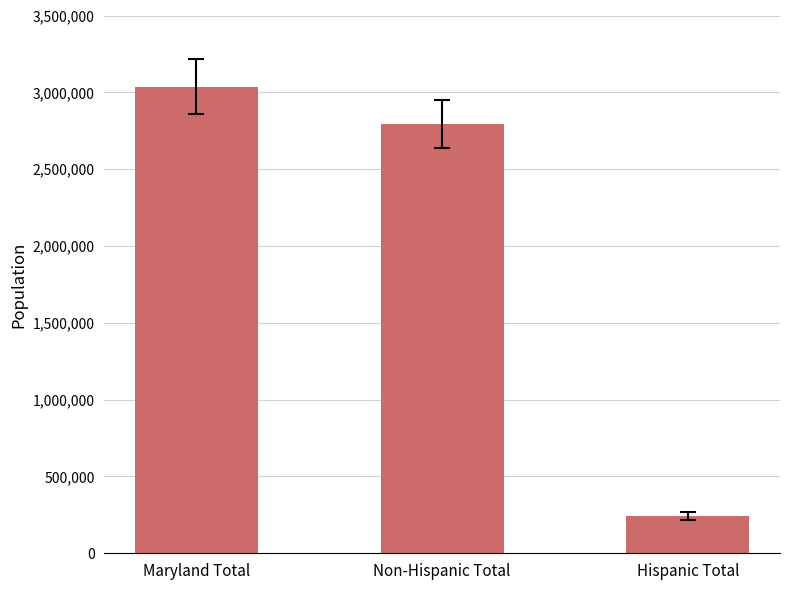

Rank the categories by value from highest to lowest.

Maryland Total, Non-Hispanic Total, Hispanic Total